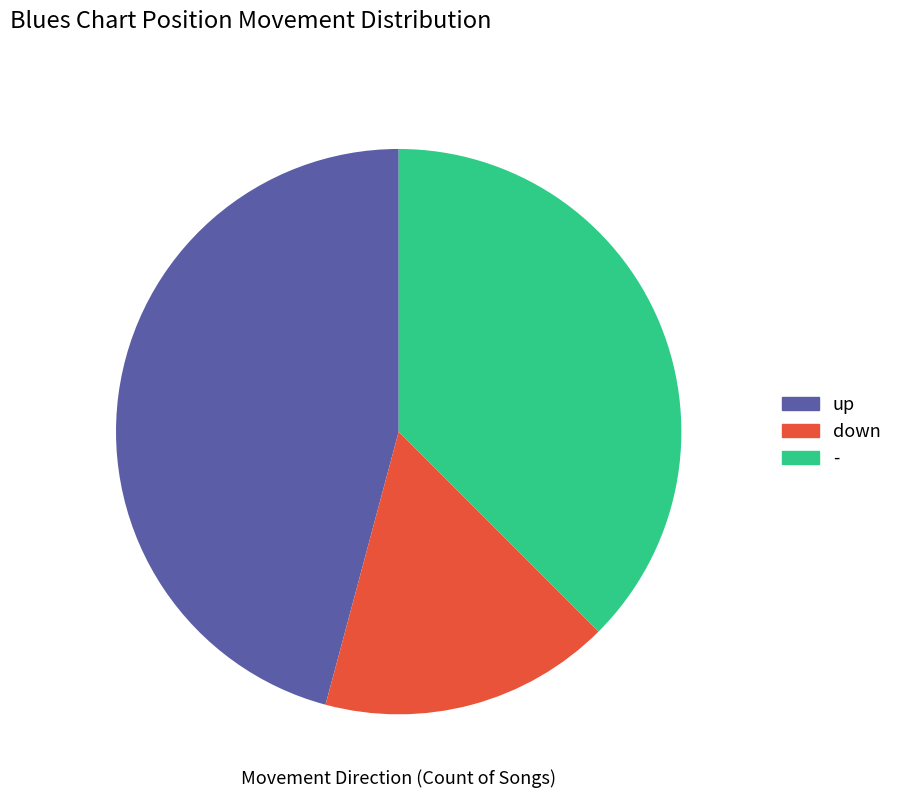

Which slice is the largest?

up